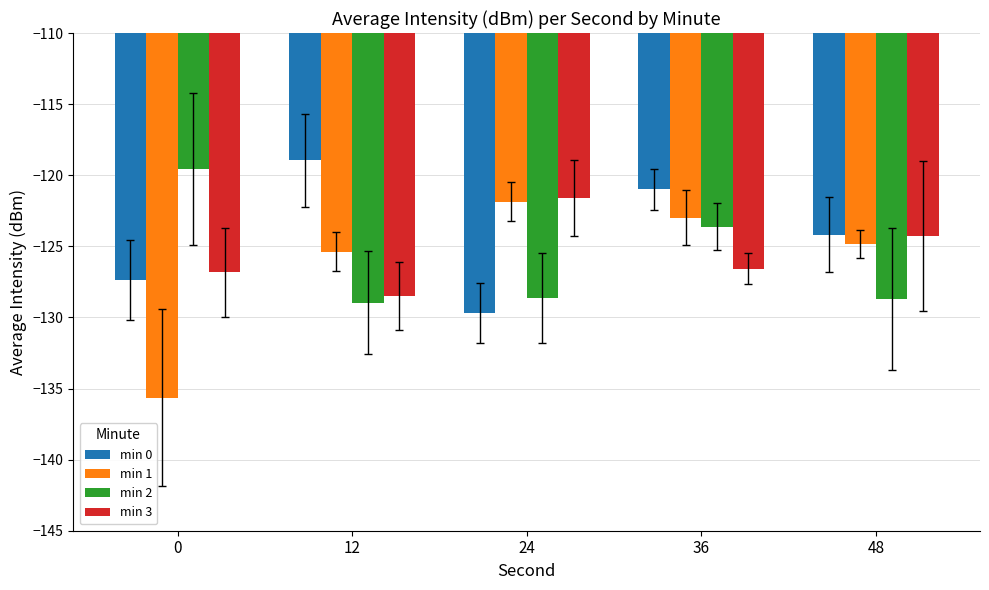

What are all the series names shown in the legend?

min 0, min 1, min 2, min 3